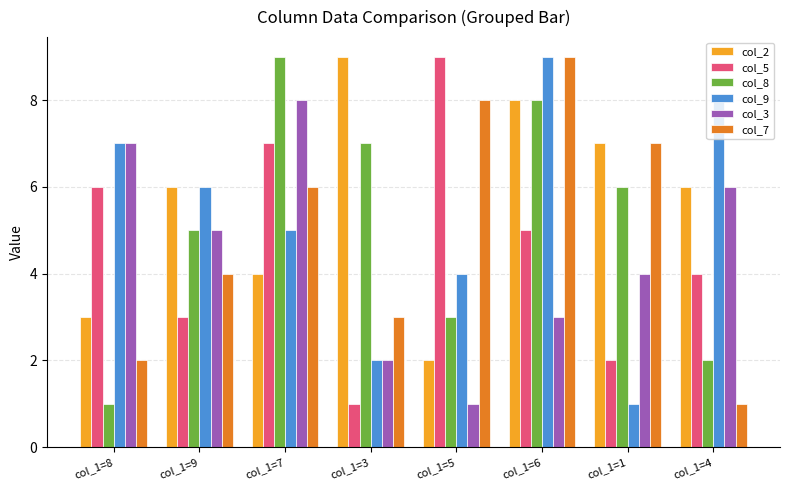

The value of col_8 at col_1=4 is 2. True or false?

True